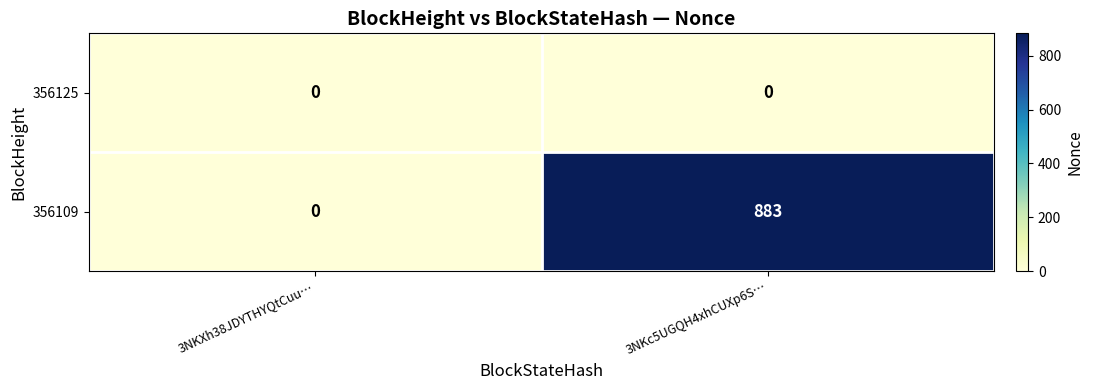

Where is 356109 nearest to the value 441?

3NKXh38JDYTHYQtCuu…